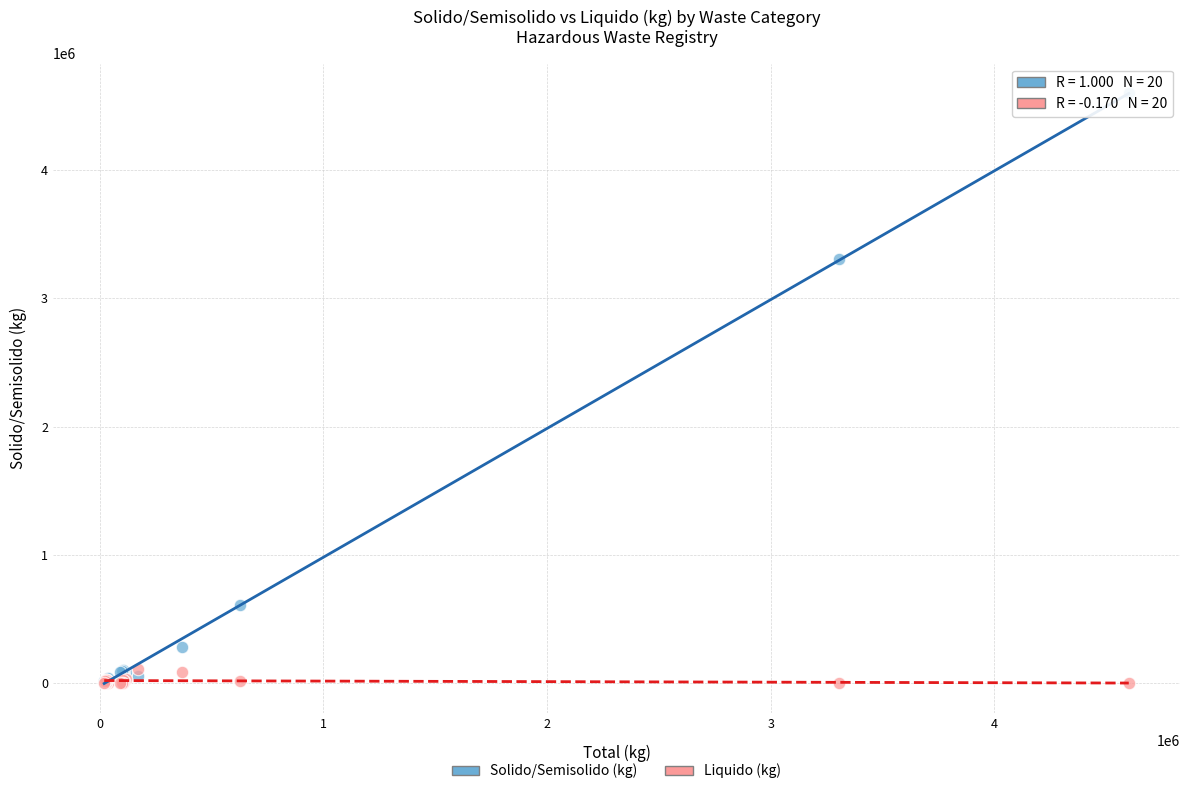

In the Solido/Semisolido (kg) series, what Y value is closest to 2301892?

3304341.0